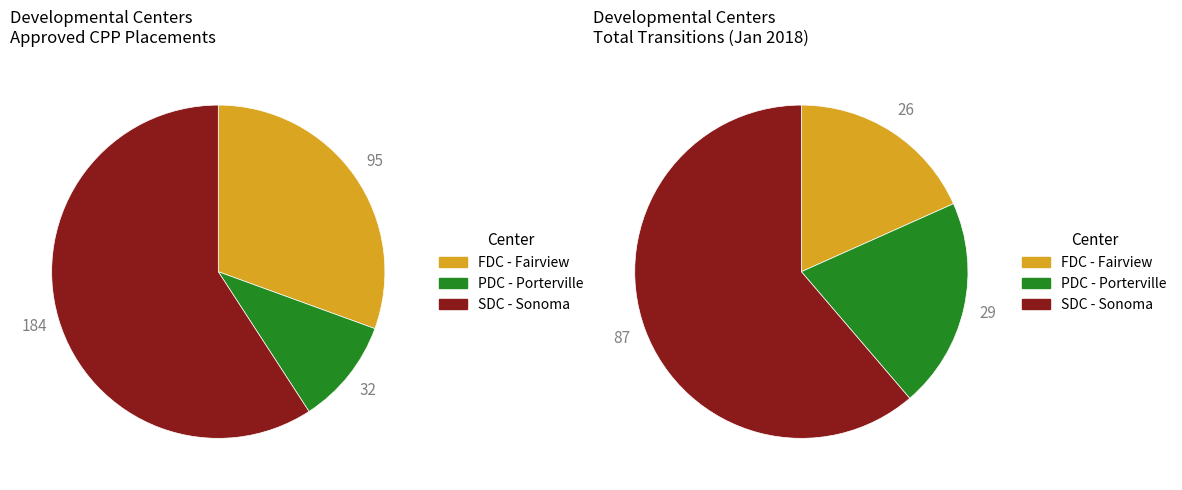

Which category accounts for the majority?

SDC - Sonoma